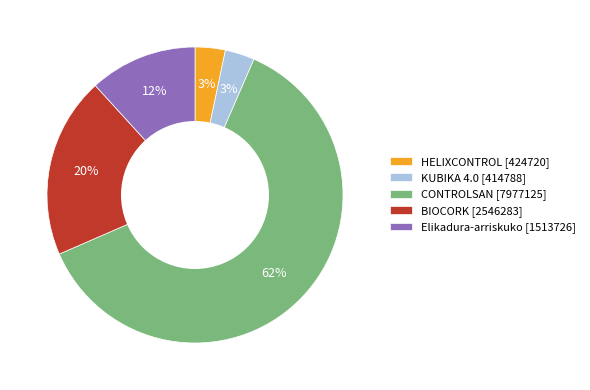

Is KUBIKA 4.0 [414788] the majority of the pie?

No